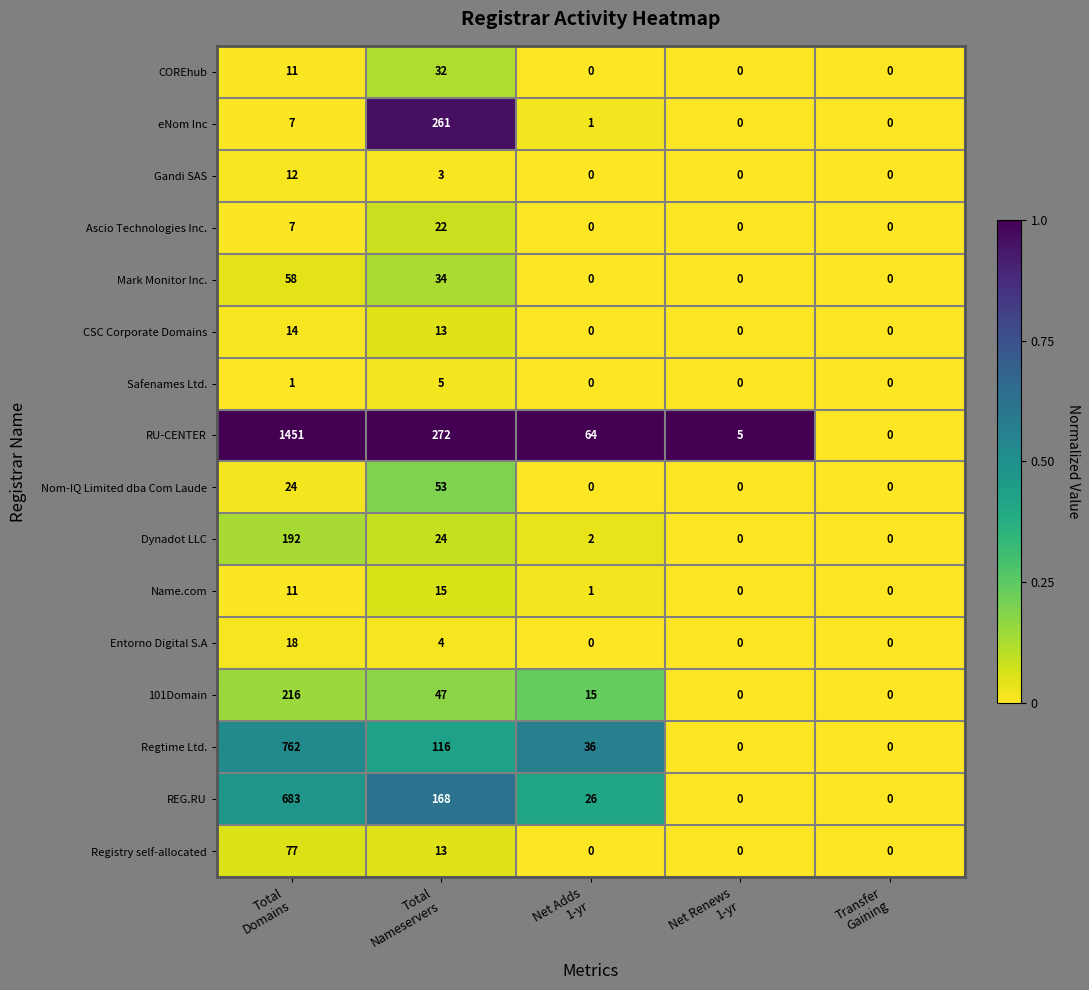

Which label corresponds to the largest value in the chart?

Total
Domains